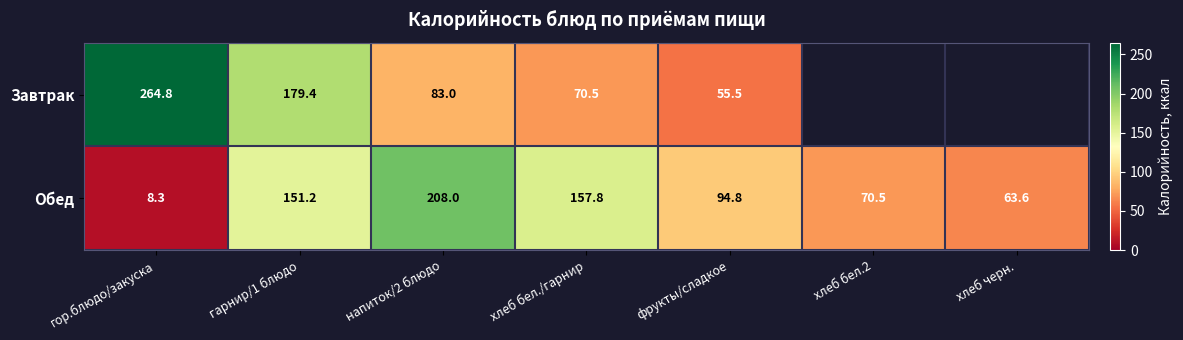

Rank the series at фрукты/сладкое from lowest to highest value.

Завтрак, Обед